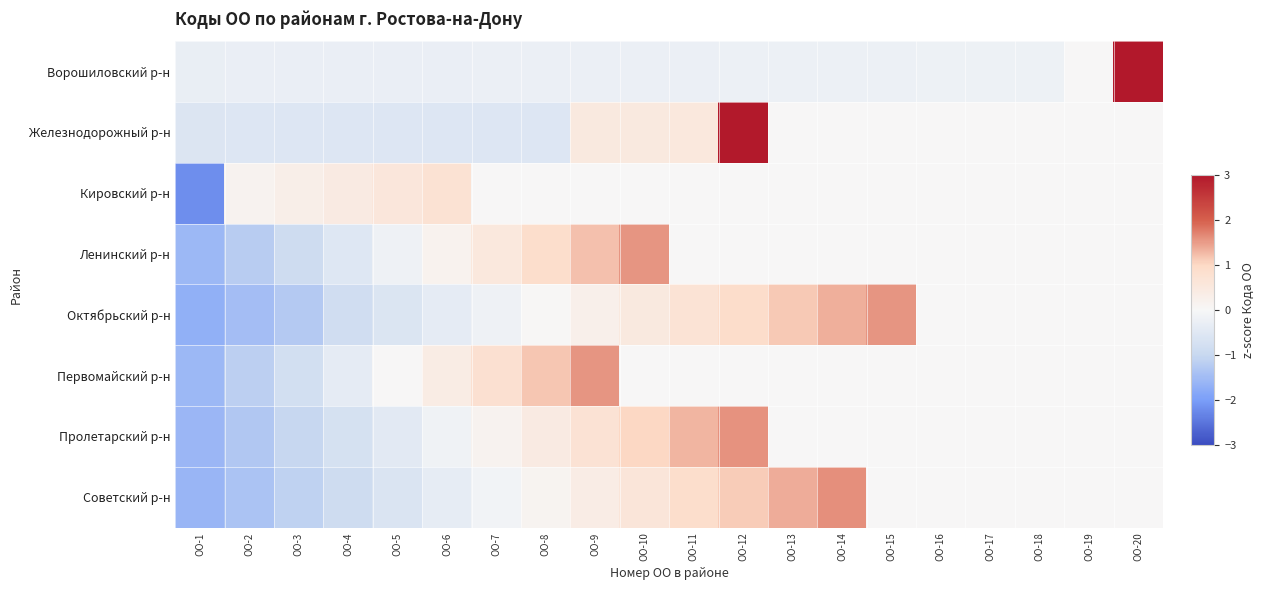

What is the difference between the highest and lowest values at ОО-10?

1.8